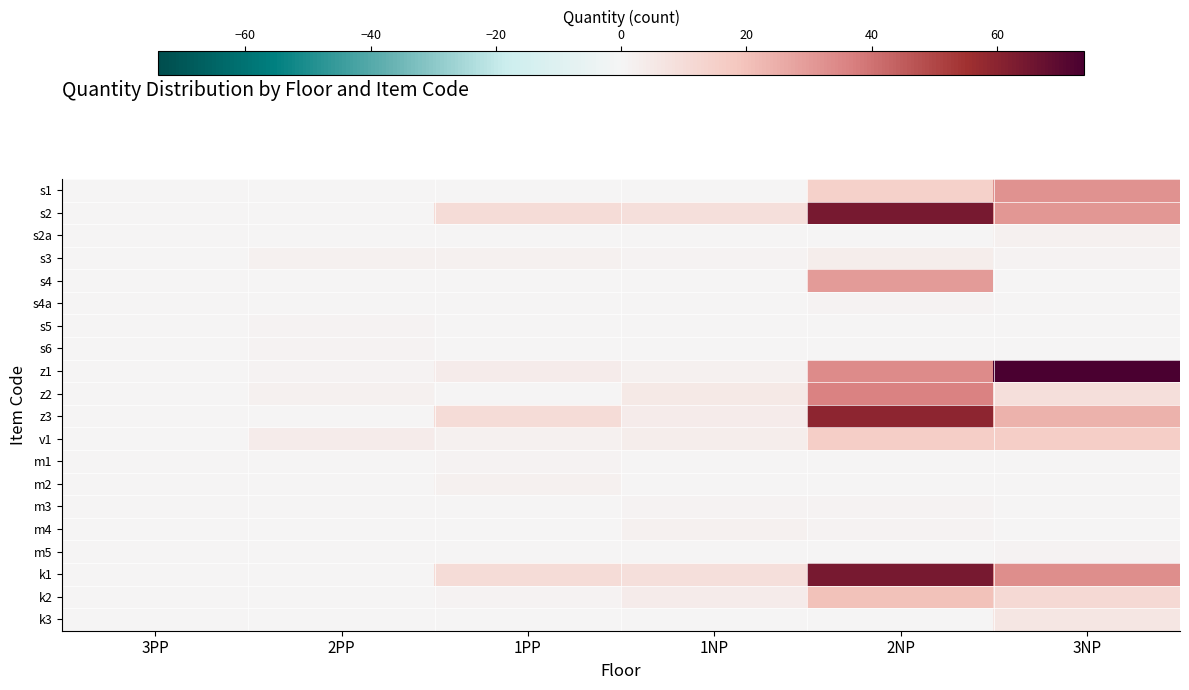

Reading left to right, what are all the values shown in this chart?

s1: 3PP=0	2PP=0	1PP=0	1NP=0	2NP=15	3NP=32
s2: 3PP=0	2PP=0	1PP=10	1NP=9	2NP=64	3NP=31
s2a: 3PP=0	2PP=0	1PP=0	1NP=0	2NP=0	3NP=2
s3: 3PP=0	2PP=2	1PP=2	1NP=1	2NP=3	3NP=1
s4: 3PP=0	2PP=0	1PP=0	1NP=0	2NP=30	3NP=0
s4a: 3PP=0	2PP=0	1PP=0	1NP=0	2NP=1	3NP=0
s5: 3PP=0	2PP=1	1PP=0	1NP=0	2NP=0	3NP=0
s6: 3PP=0	2PP=1	1PP=0	1NP=0	2NP=0	3NP=0
z1: 3PP=0	2PP=1	1PP=4	1NP=2	2NP=34	3NP=74
z2: 3PP=0	2PP=2	1PP=0	1NP=5	2NP=36	3NP=9
z3: 3PP=0	2PP=0	1PP=10	1NP=4	2NP=59	3NP=24
v1: 3PP=0	2PP=4	1PP=2	1NP=3	2NP=16	3NP=16
m1: 3PP=0	2PP=0	1PP=1	1NP=0	2NP=0	3NP=0
m2: 3PP=0	2PP=0	1PP=2	1NP=0	2NP=0	3NP=0
m3: 3PP=0	2PP=0	1PP=0	1NP=1	2NP=1	3NP=0
m4: 3PP=0	2PP=0	1PP=0	1NP=2	2NP=1	3NP=0
m5: 3PP=0	2PP=0	1PP=0	1NP=0	2NP=0	3NP=1
k1: 3PP=0	2PP=0	1PP=10	1NP=9	2NP=64	3NP=33
k2: 3PP=0	2PP=0	1PP=1	1NP=4	2NP=20	3NP=11
k3: 3PP=0	2PP=0	1PP=0	1NP=0	2NP=0	3NP=6